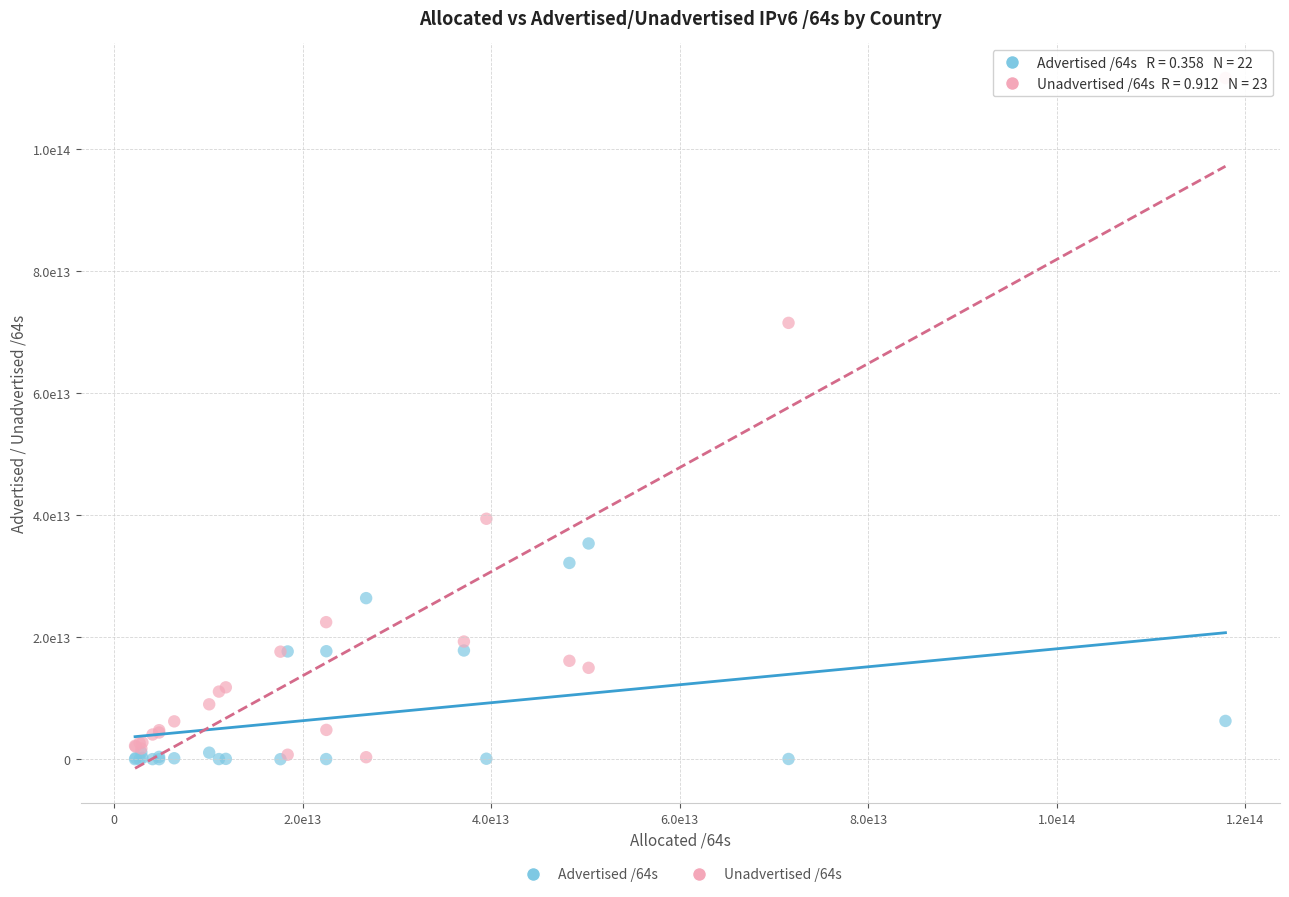

What are all the series names shown in the legend?

Advertised /64s, Unadvertised /64s